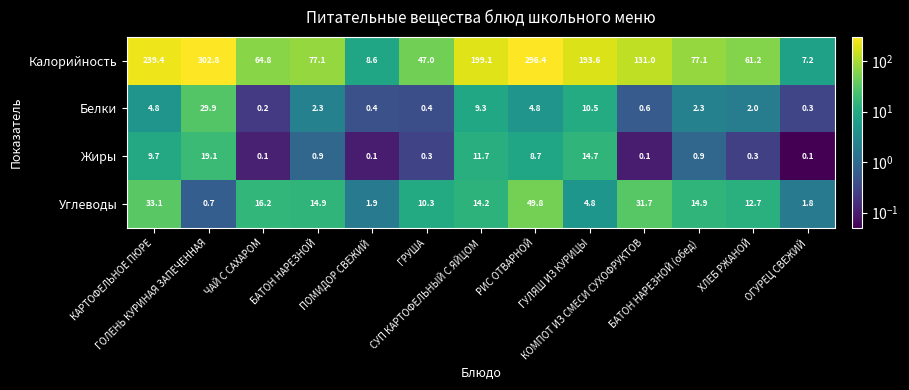

Rank the series at ГОЛЕНЬ КУРИНАЯ ЗАПЕЧЕННАЯ from highest to lowest value.

Калорийность, Белки, Жиры, Углеводы